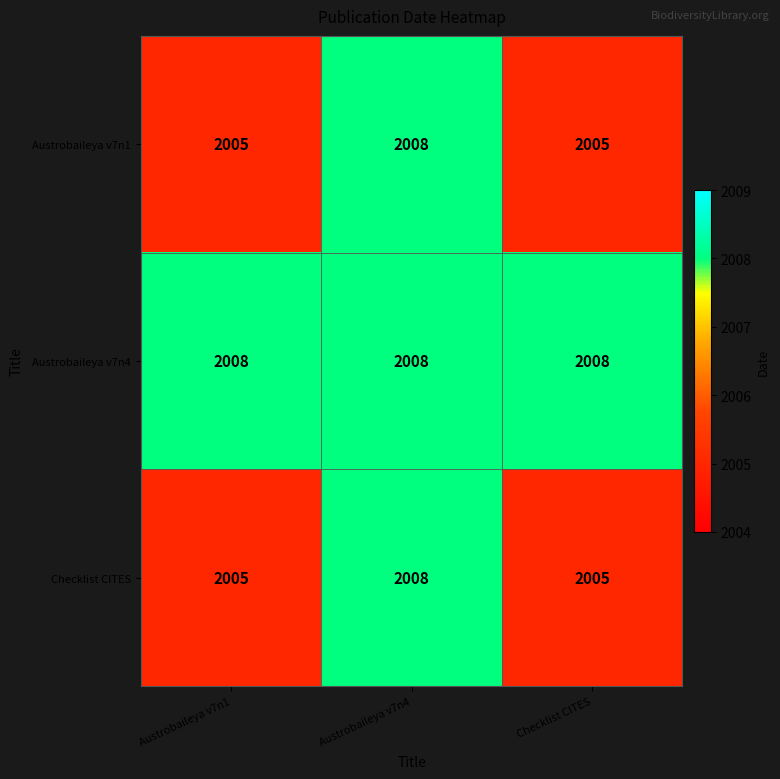

Count the number of data series in this chart.

3